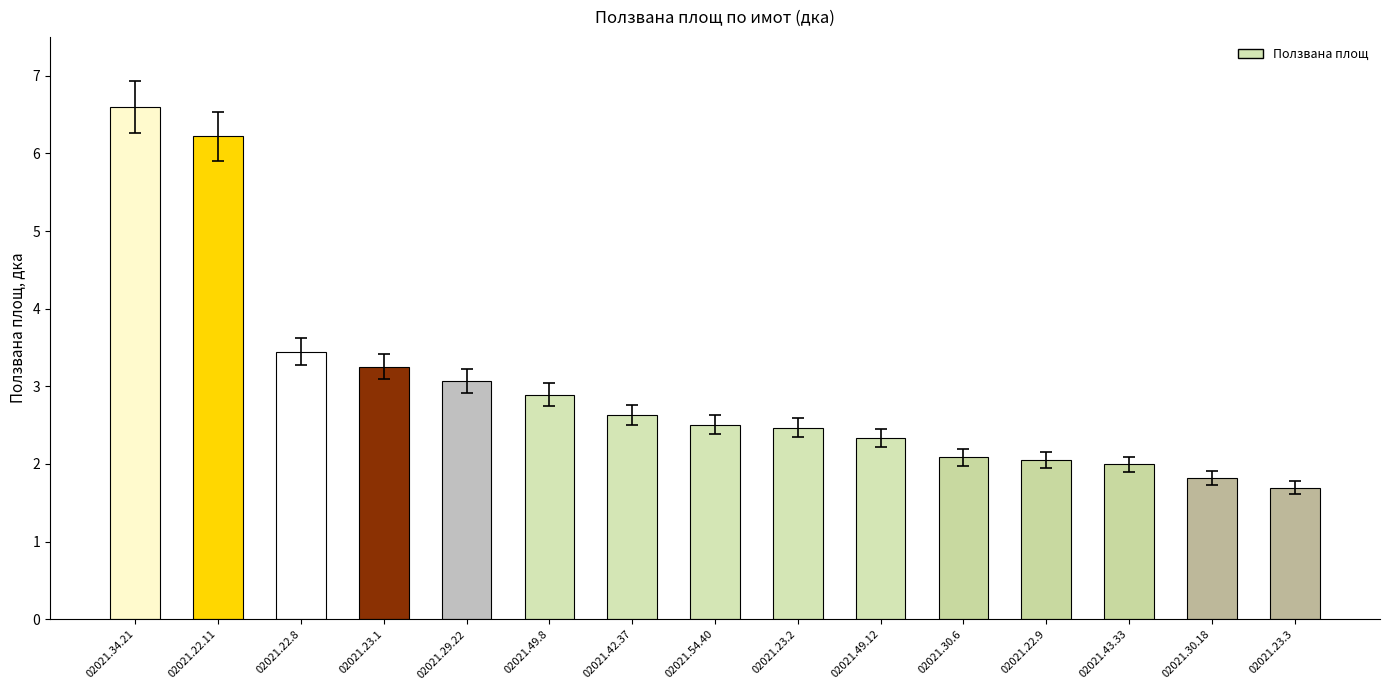

What is the difference between the maximum and second lowest values?

4.8